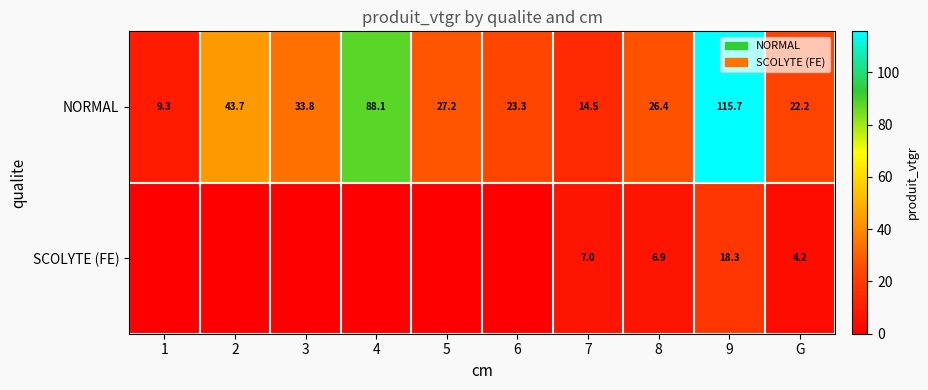

What is the difference between the highest and lowest values at 7?

7.5